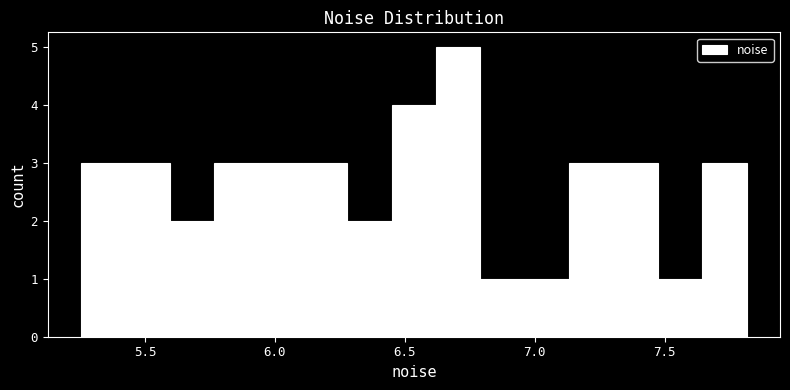

Around what value on the x-axis is the tallest bar? Give the approximate position of its centre, as read against the axis.

6.70